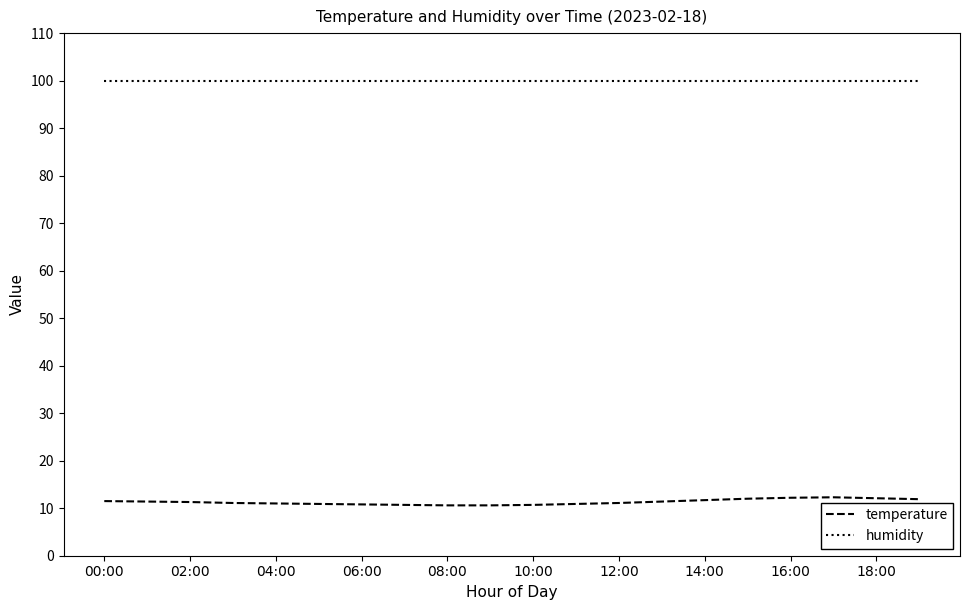

Which series has the largest total across all categories?

humidity